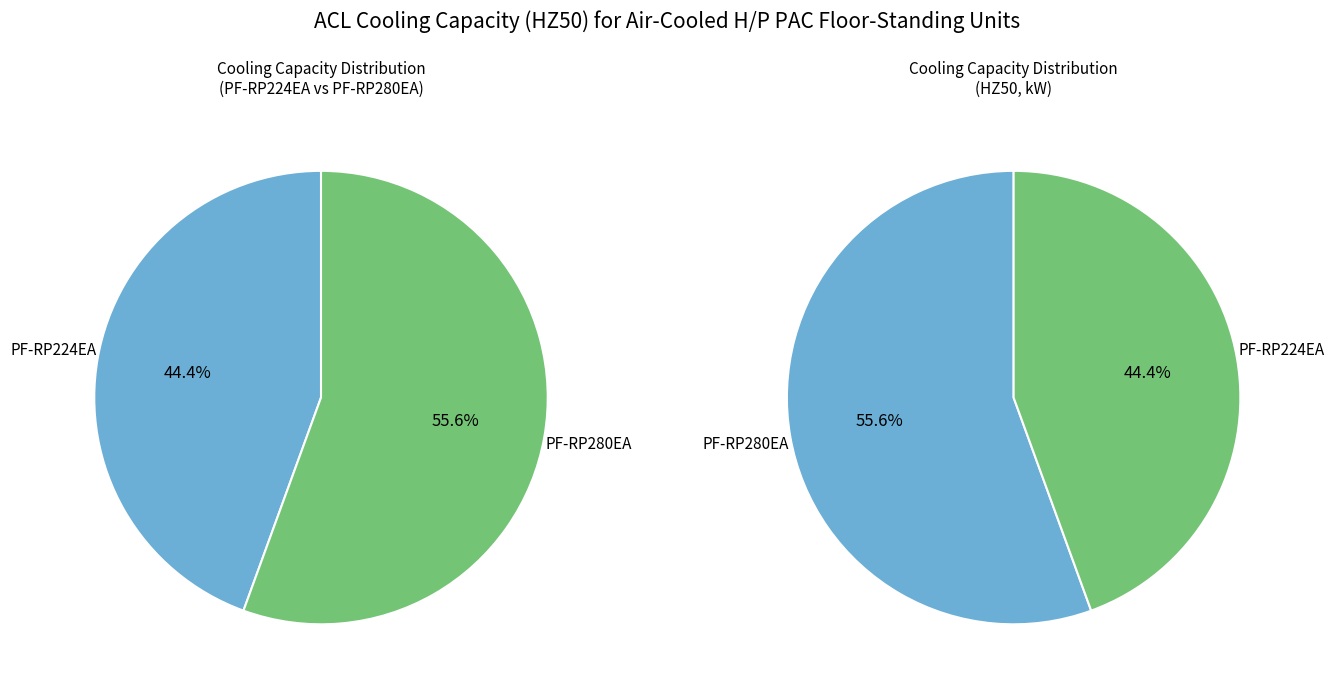

Approximately how many times larger is the value at PF-RP224EA compared to PF-RP280EA?

0.8